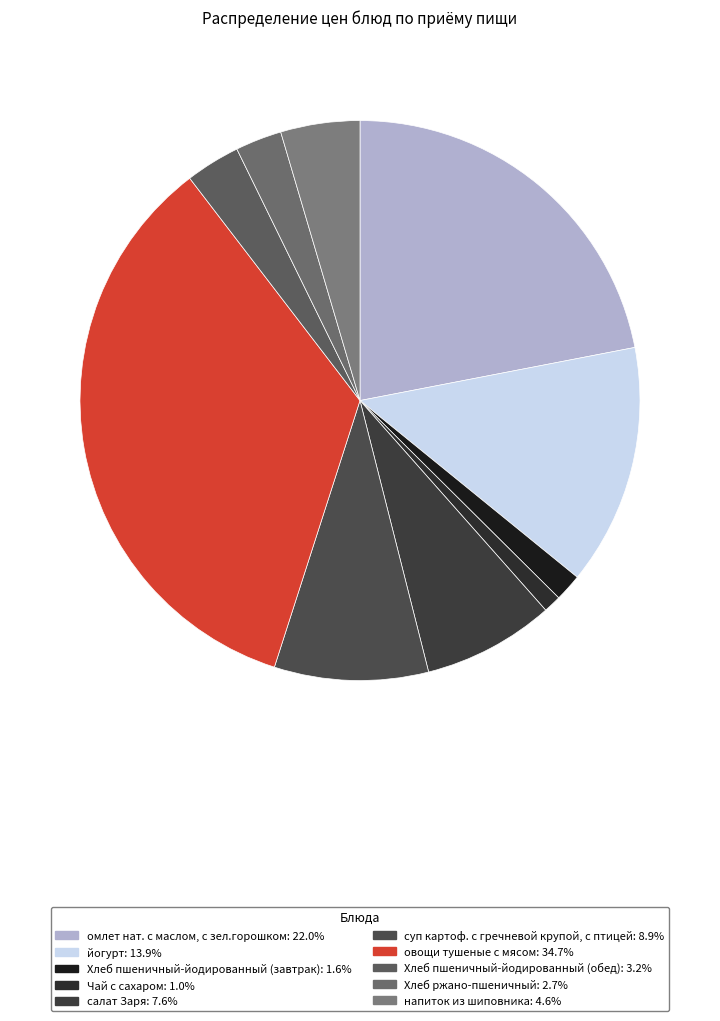

What portion of the pie excludes Хлеб пшеничный-йодированный (обед)?

96.8%